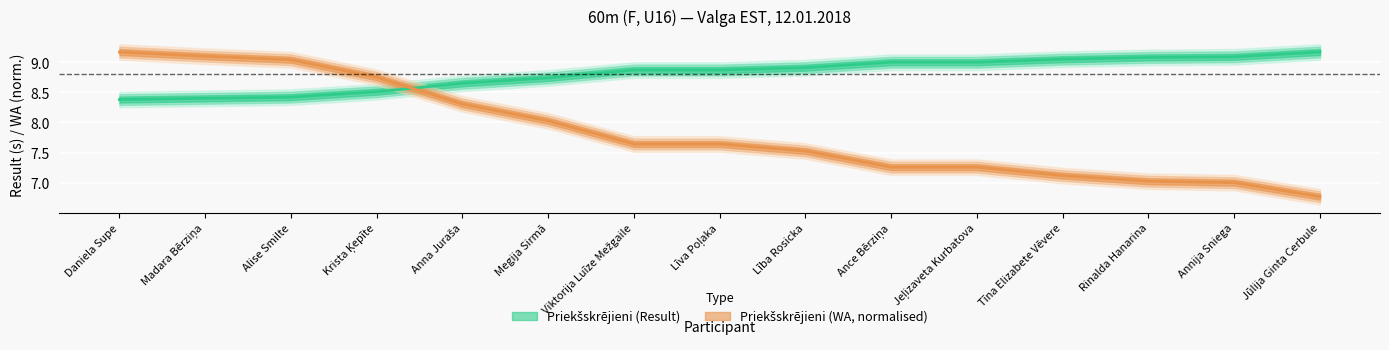

How many lines are shown in the chart?

2